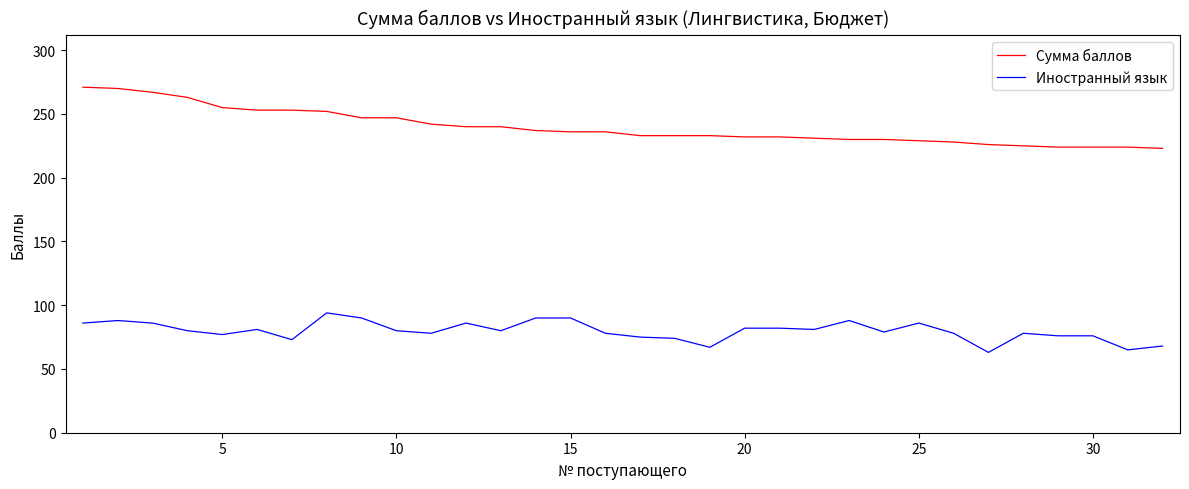

Which series has the widest spread of values?

Сумма баллов